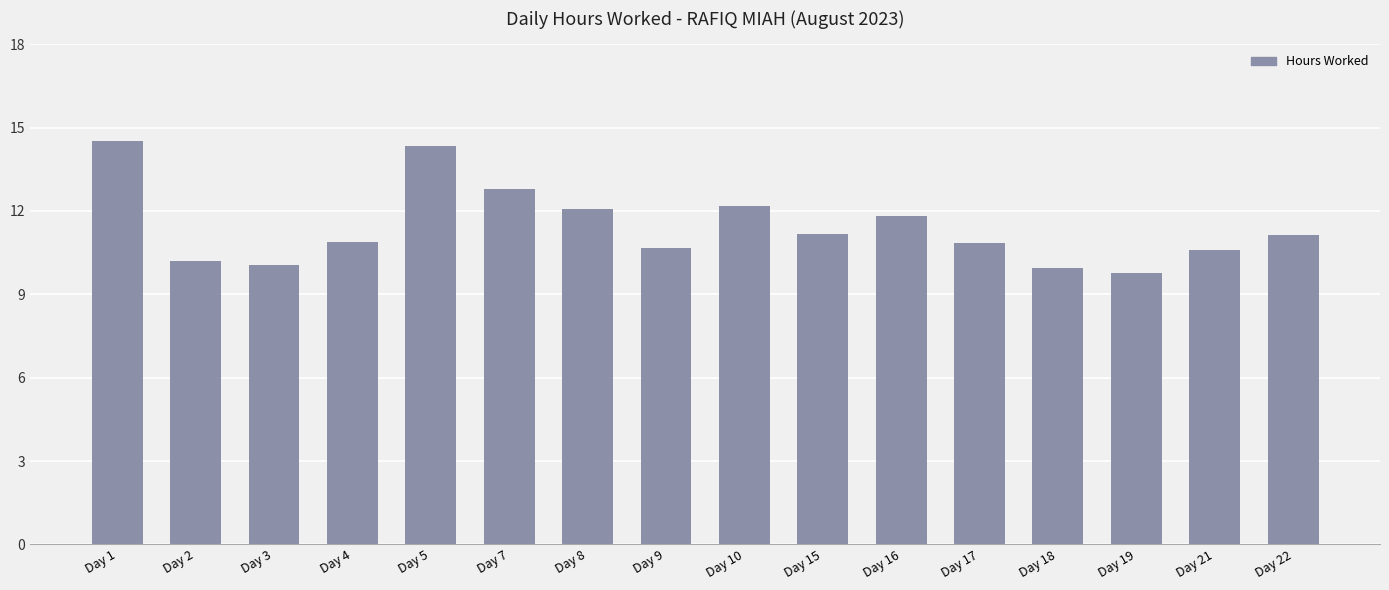

What is the sum of the values at Day 18 and Day 9?

20.6